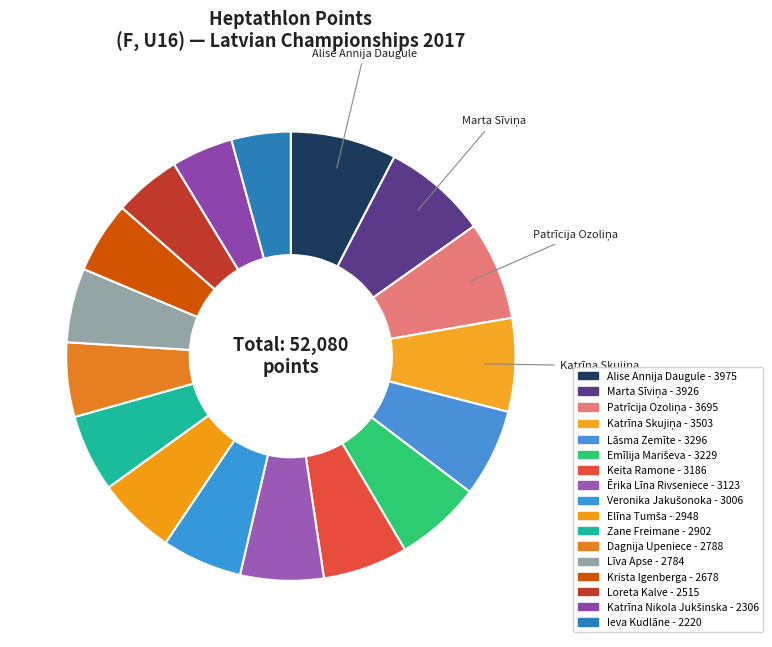

Count the number of slices in the pie.

17